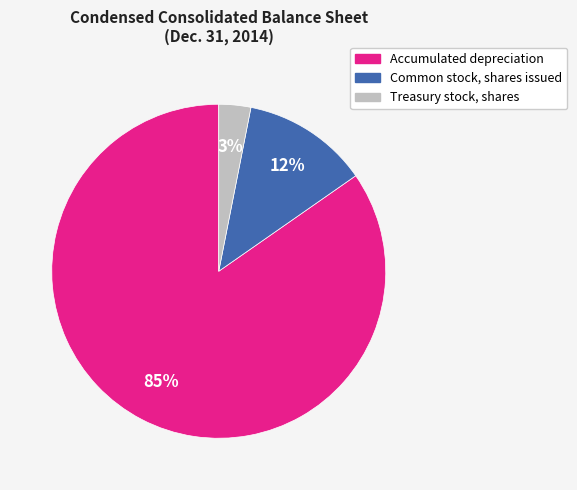

What is the smallest slice in the pie chart?

Treasury stock, shares